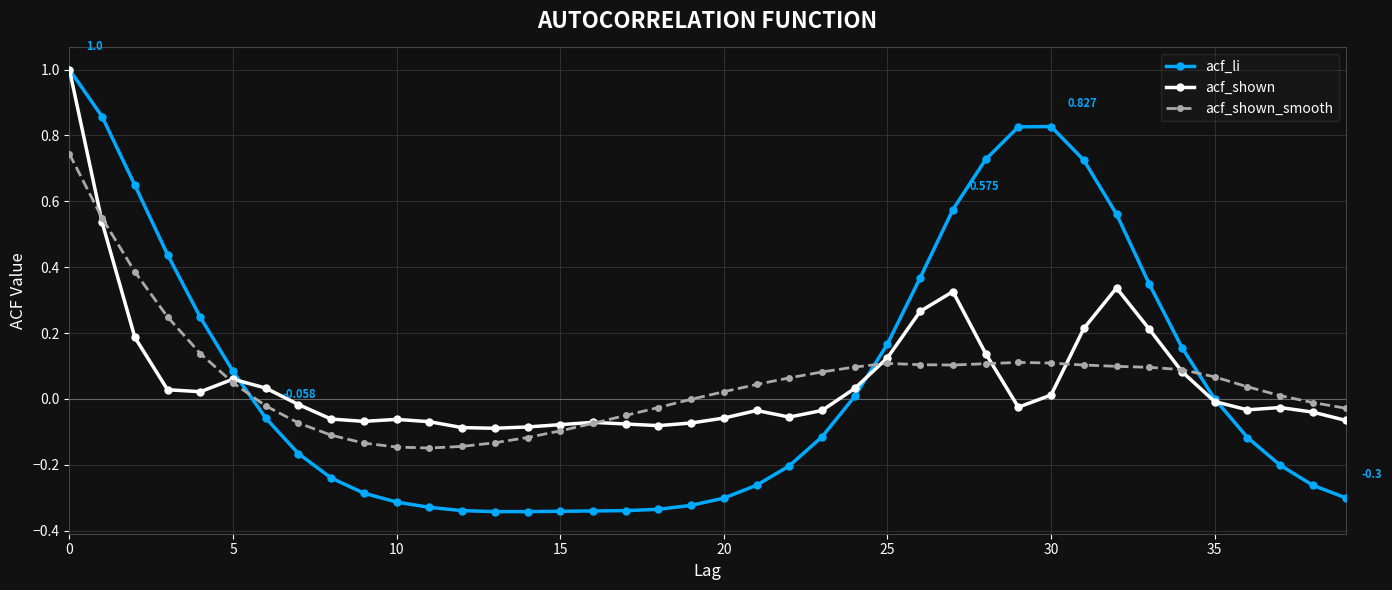

Which series has the widest spread of values?

acf_li